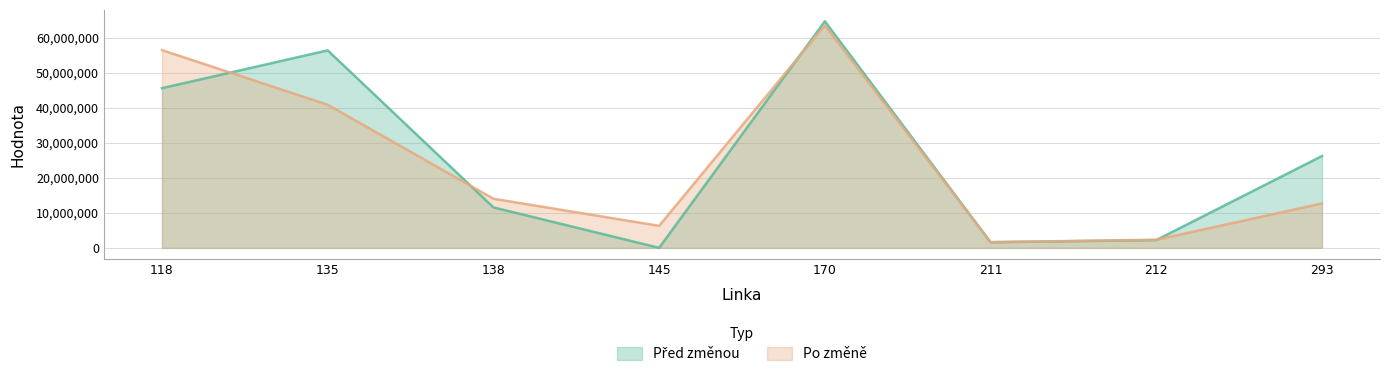

Where does the Po změně series first go above 14010776?

118